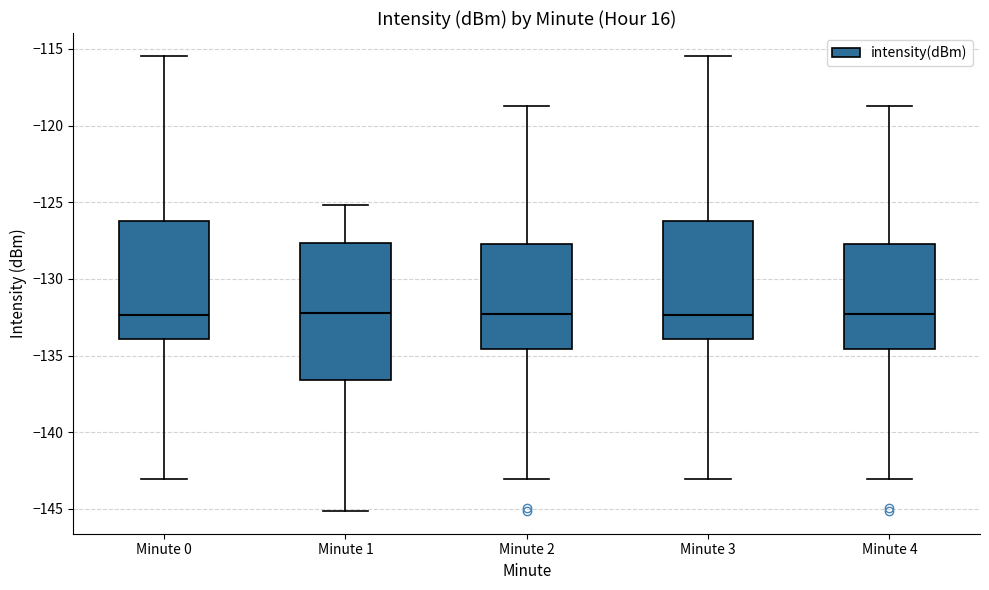

Comparing the boxes themselves (not the whiskers), which one is the tallest?

Minute 1